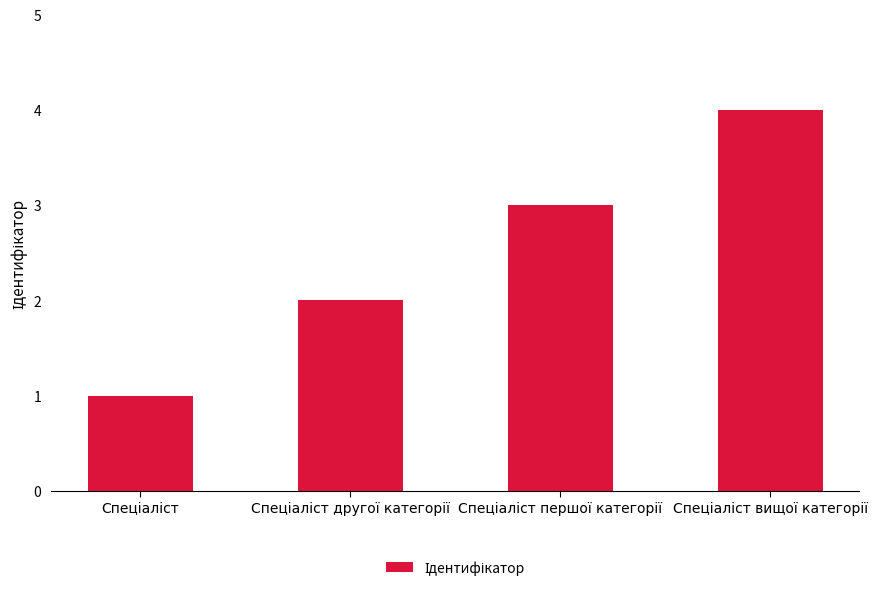

What is the greatest value displayed?

4